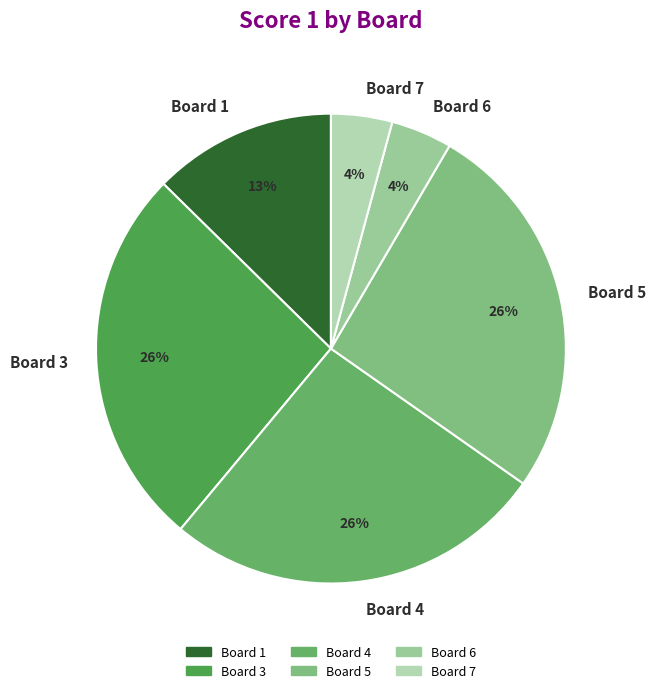

Is the sum of Board 3 and Board 1 greater than half?

No